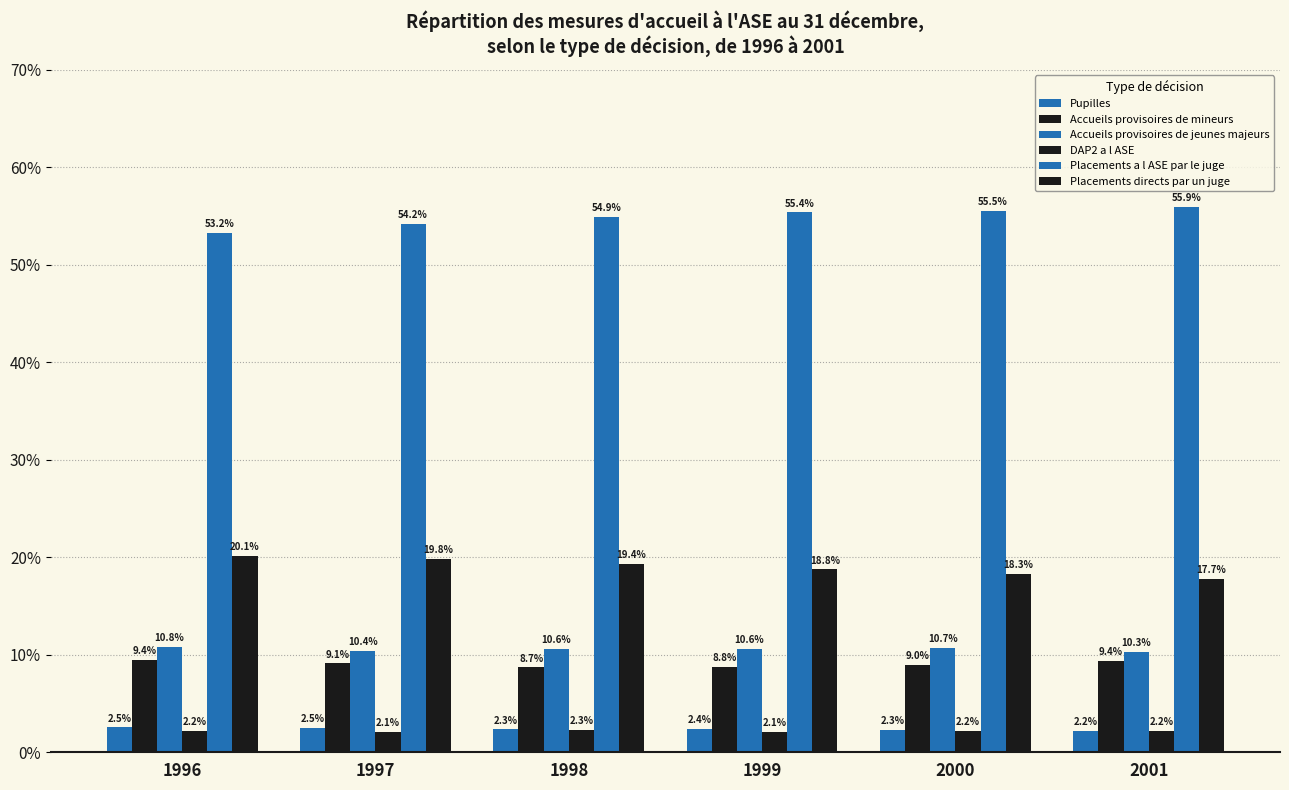

What is the spread (max minus min) of values at 1996?

51.0